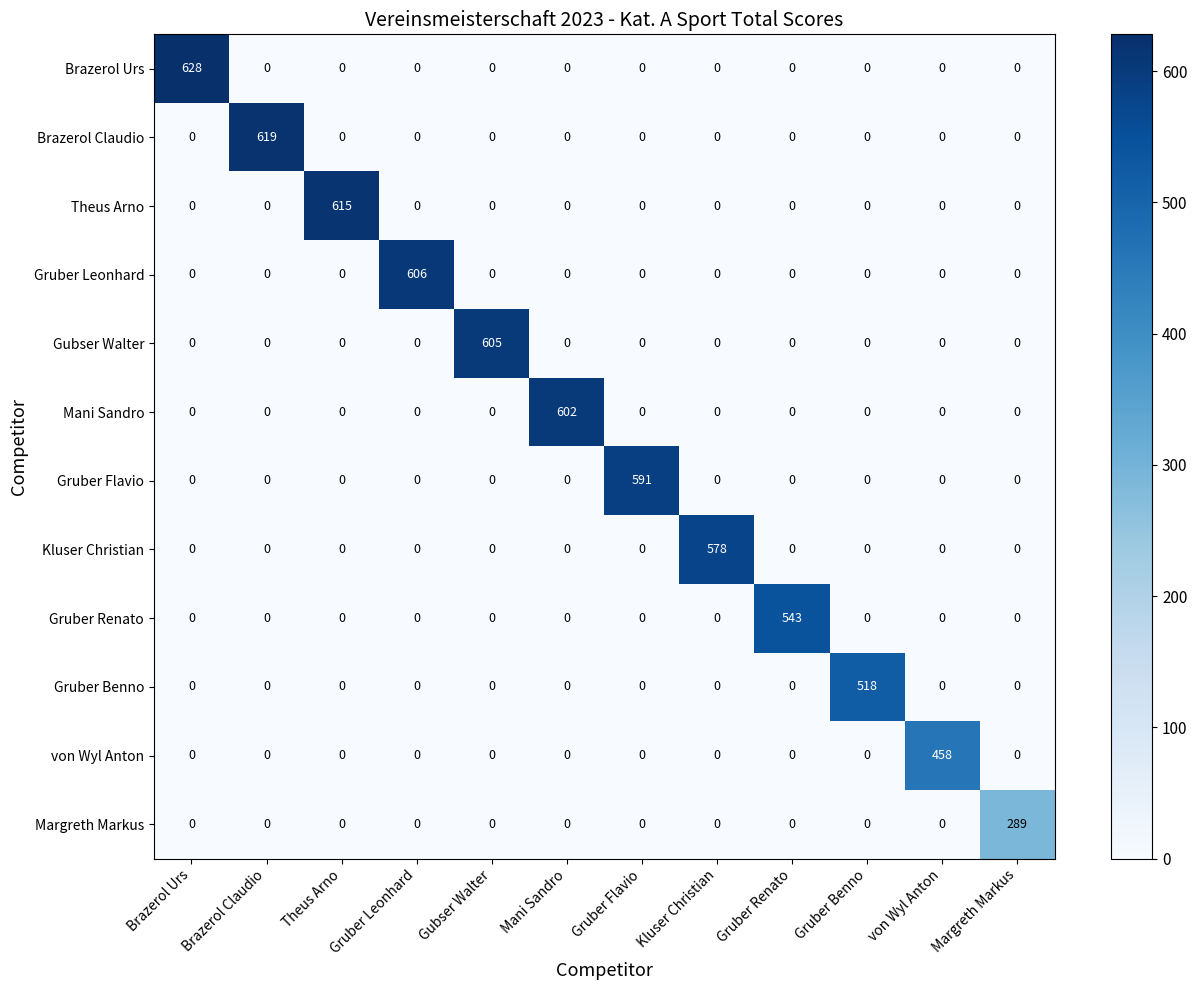

What is the total value across all series at Gruber Leonhard?

606